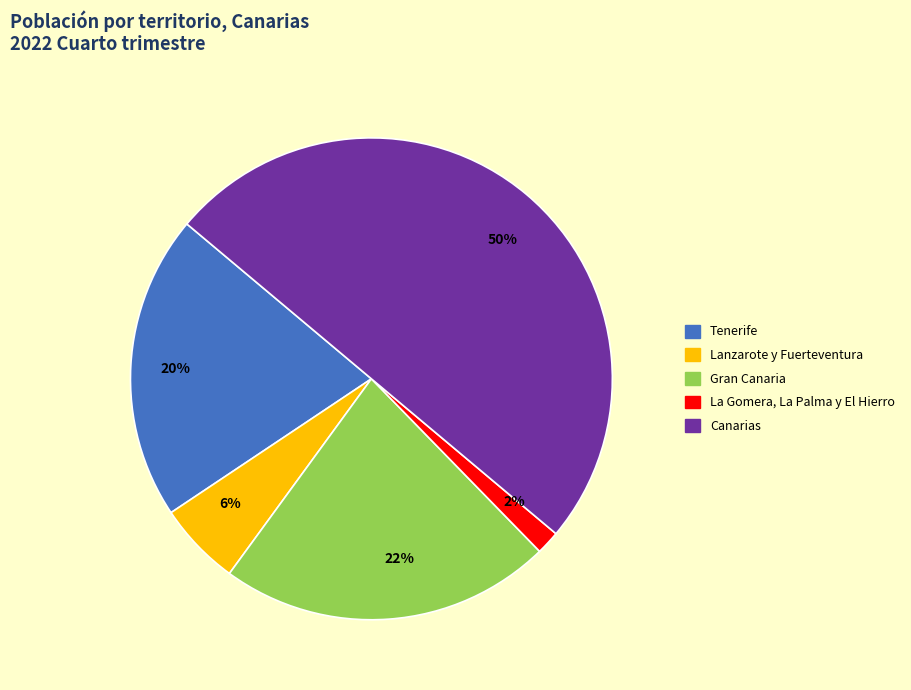

Do 20% and 6% together represent more than half of the pie?

No